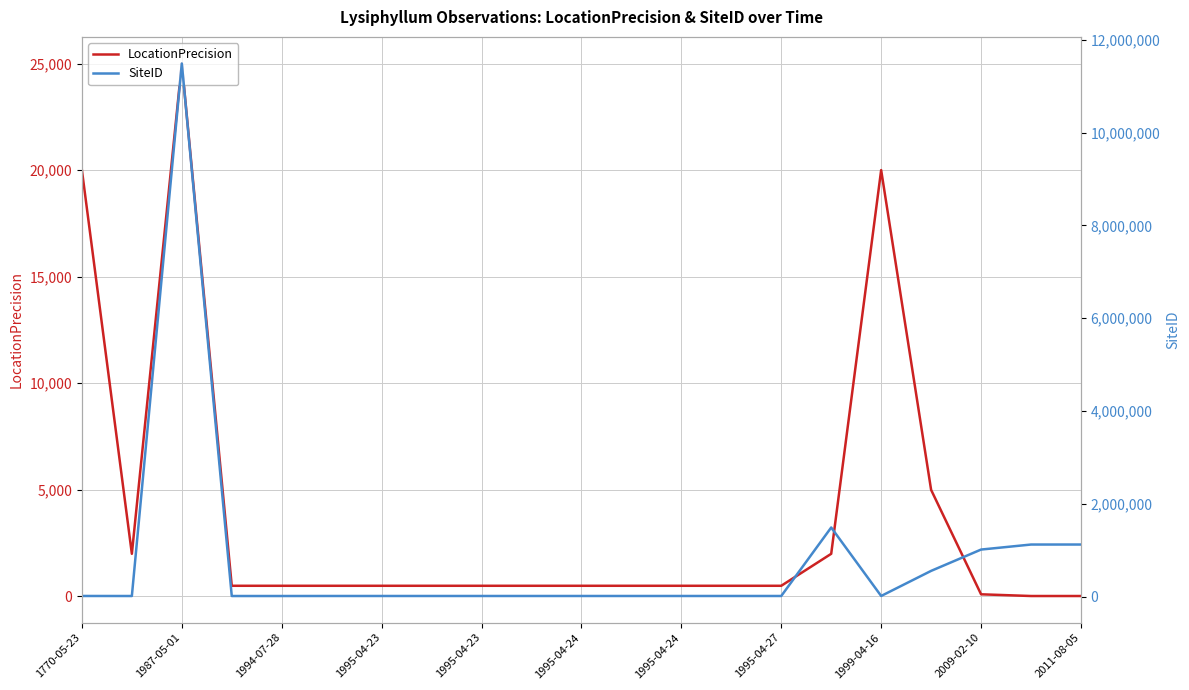

How many values in the LocationPrecision series are below 500?

3